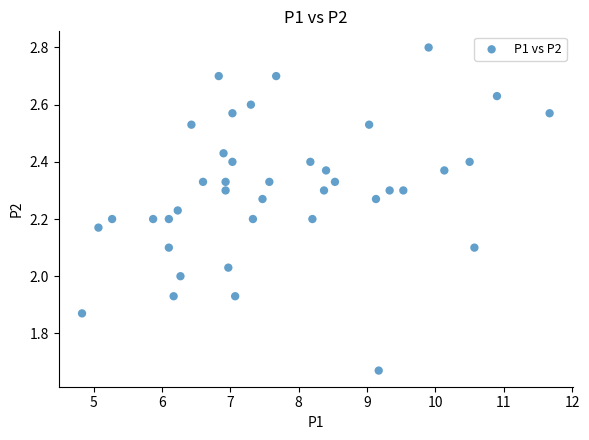

What is the range of X values (max minus min)?

6.8